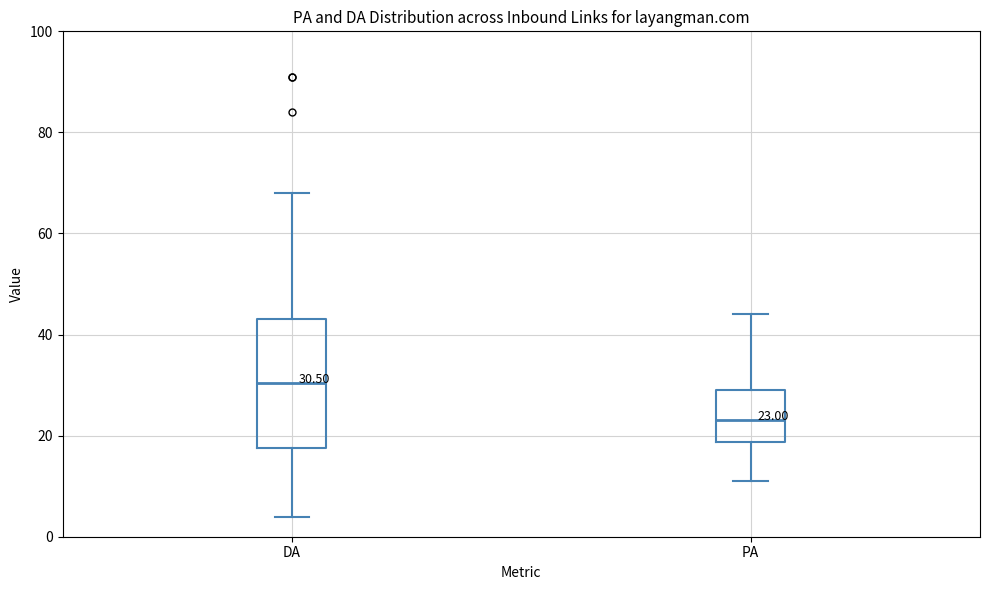

Which box has the highest median line?

DA